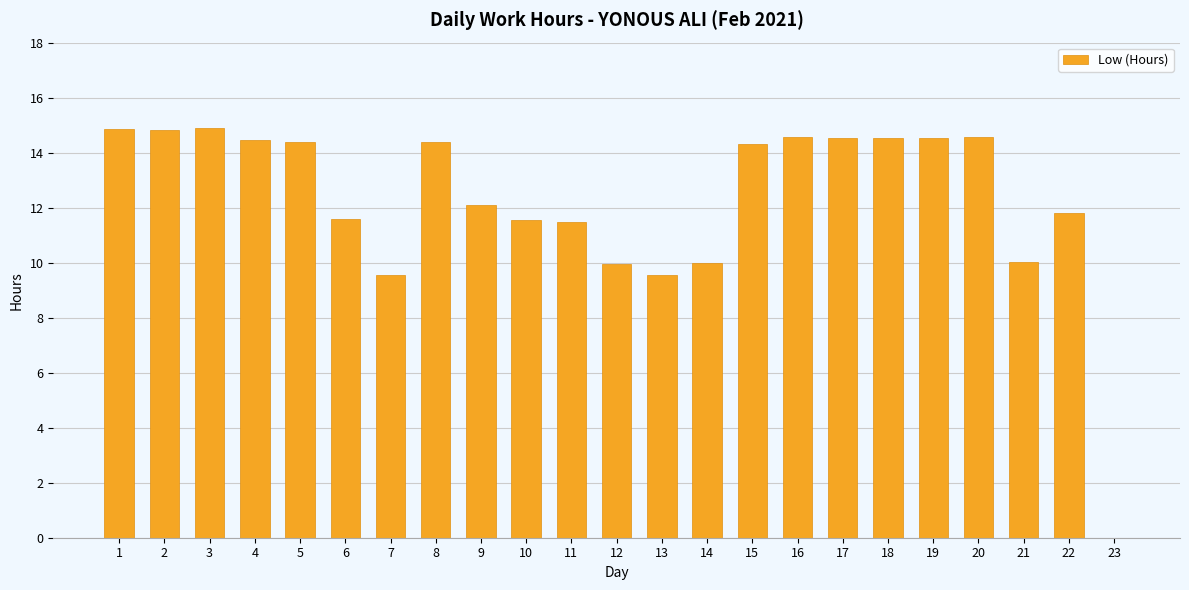

What is the change in value from 1 to 13?

-5.3